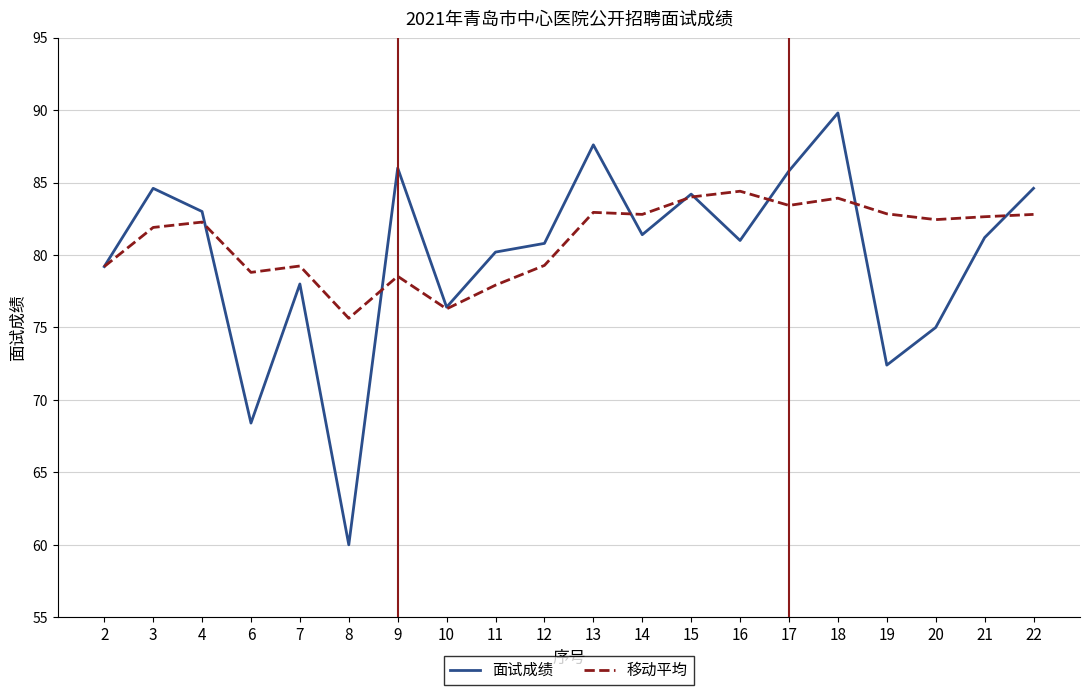

Rank the series by their maximum value, from highest to lowest.

面试成绩, 移动平均